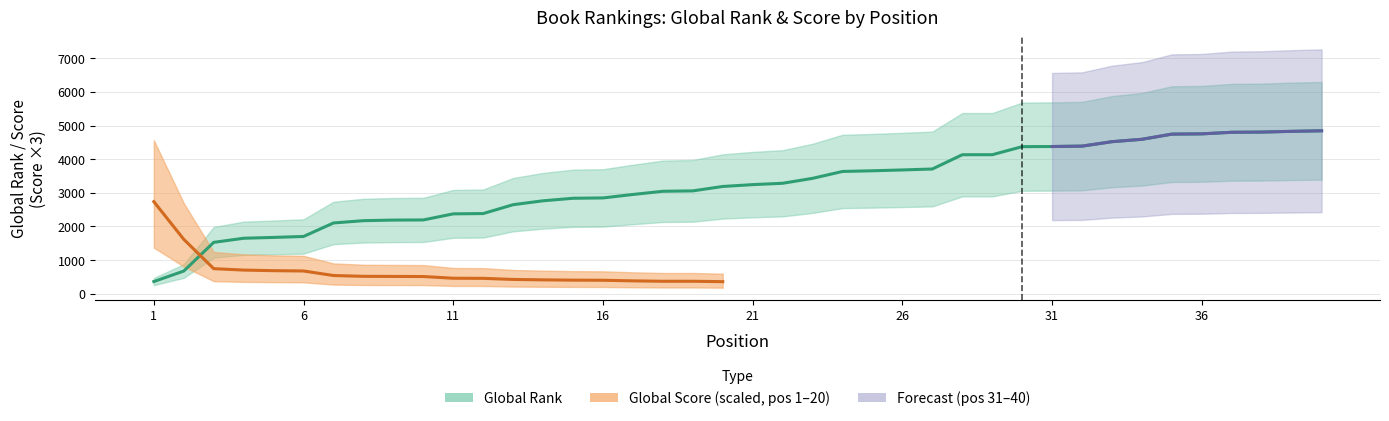

Reading right to left, what are all the values shown in this chart?

40=4847	39=4831	38=4809	37=4803	36=4756	35=4748	34=4594	33=4523	32=4391	31=4379	30=4375	29=4135	28=4135	27=3710	26=3682	25=3657	24=3637	23=3432	22=3285	21=3245	20=3190	19=3059	18=3047	17=2952	16=2849	15=2839	14=2764	13=2648	12=2384	11=2375	10=2194	9=2190	8=2172	7=2104	6=1702	5=1674	4=1649	3=1527	2=673	1=361